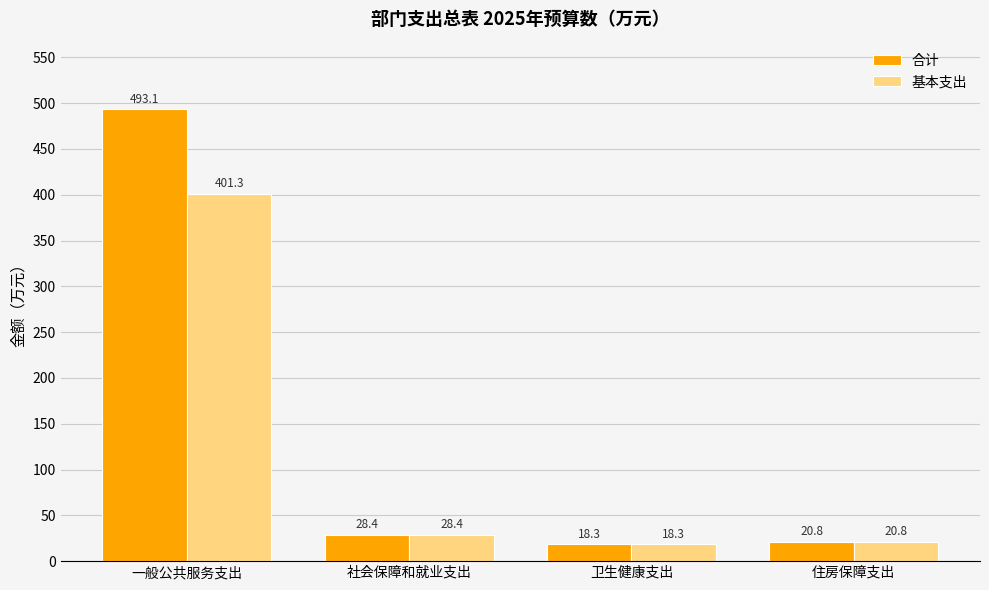

True or false: 合计 has a value of 493.1 at 一般公共服务支出.

True